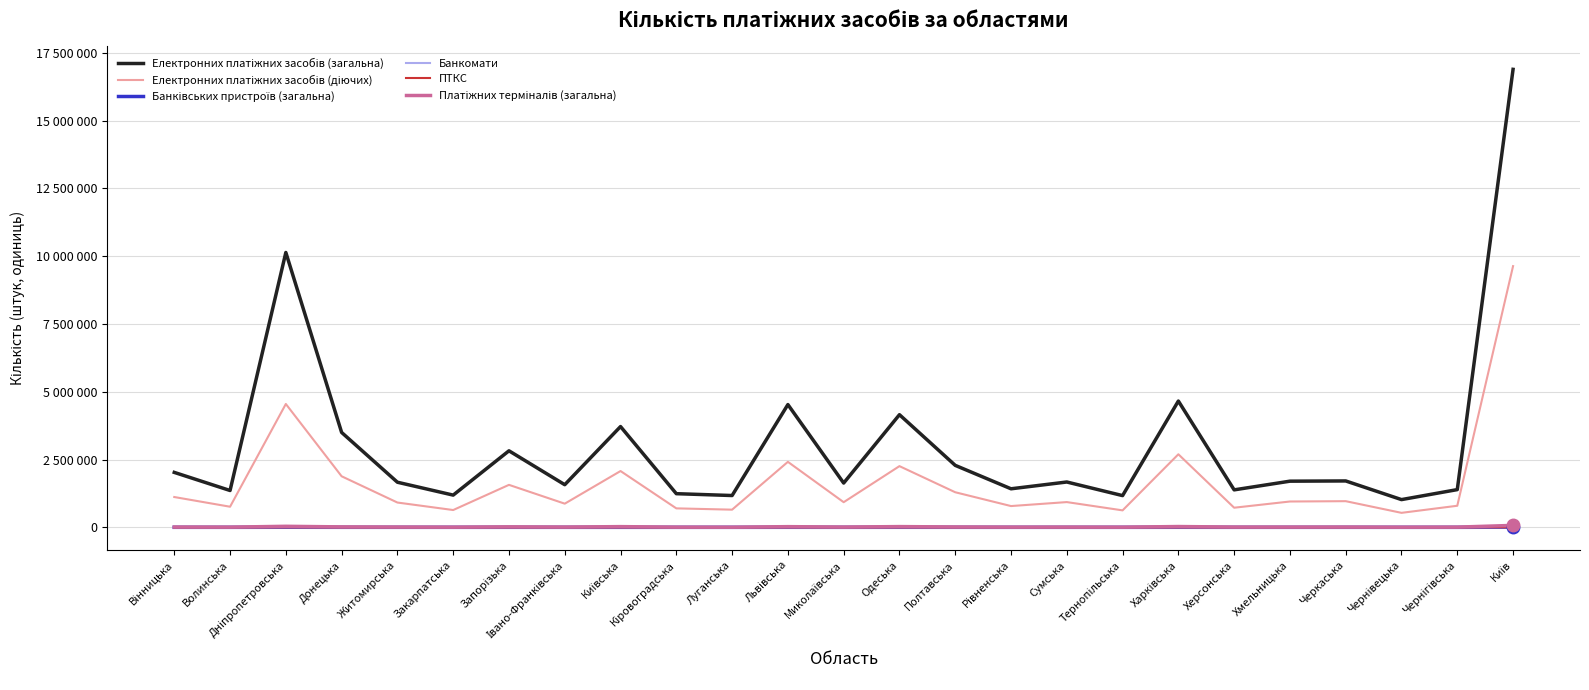

Does the chart have visible grid lines?

Yes